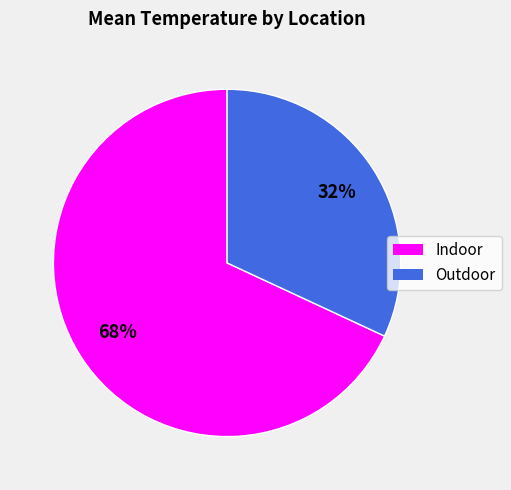

Rank the categories by value from lowest to highest.

Outdoor, Indoor